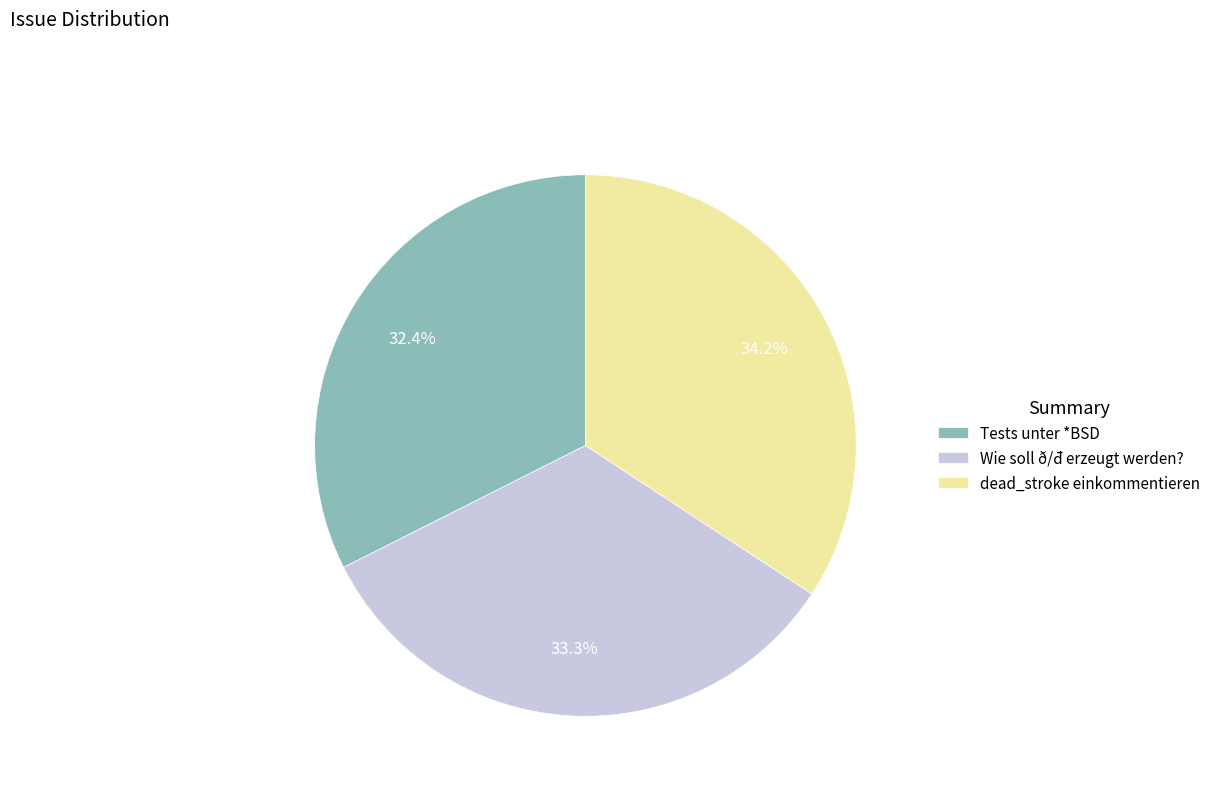

Which slice is the smallest?

Tests unter *BSD